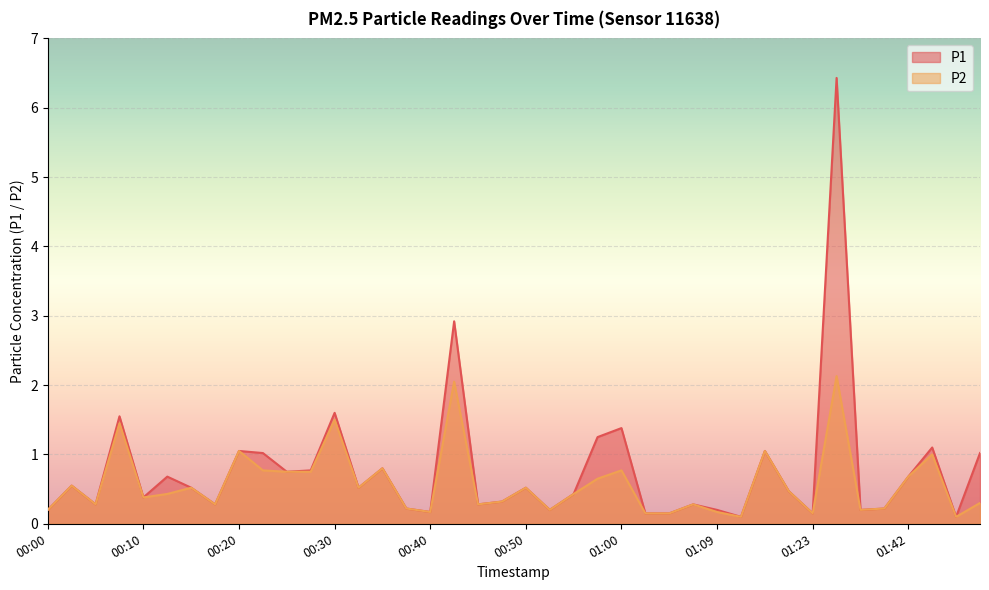

Between 00:22 and 00:10, which is larger?

00:22